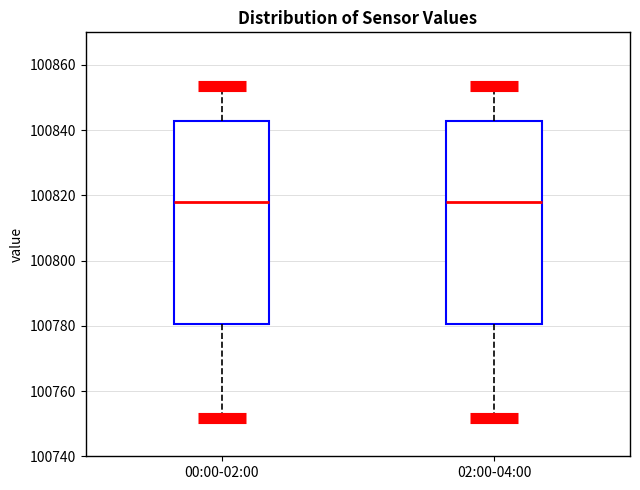

Reading left to right, read every box against the y-axis: the position of its median line, the range the box covers, and the ends of its whiskers. The values are not printed on the chart, so give them approximately, as read against the axis.

00:00-02:00: median 100818, box 100780 to 100842, whiskers 100752 to 100854
02:00-04:00: median 100818, box 100780 to 100842, whiskers 100752 to 100854